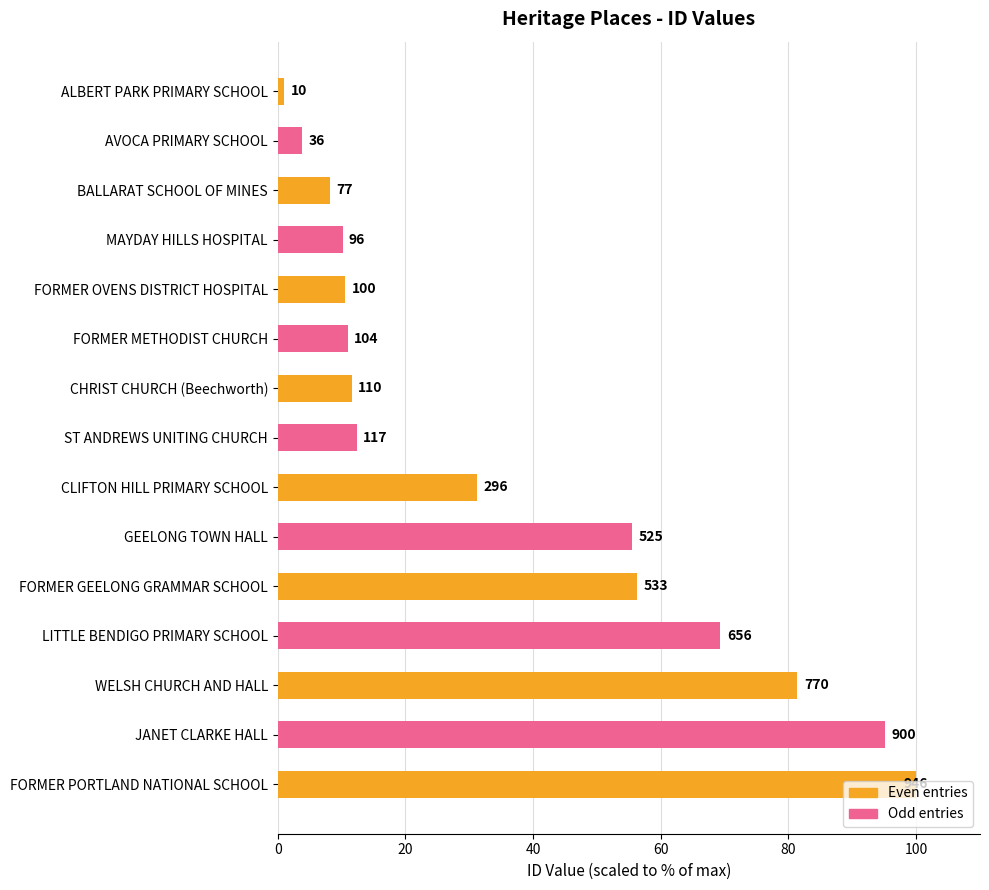

What is the maximum value shown in the chart?

100.0